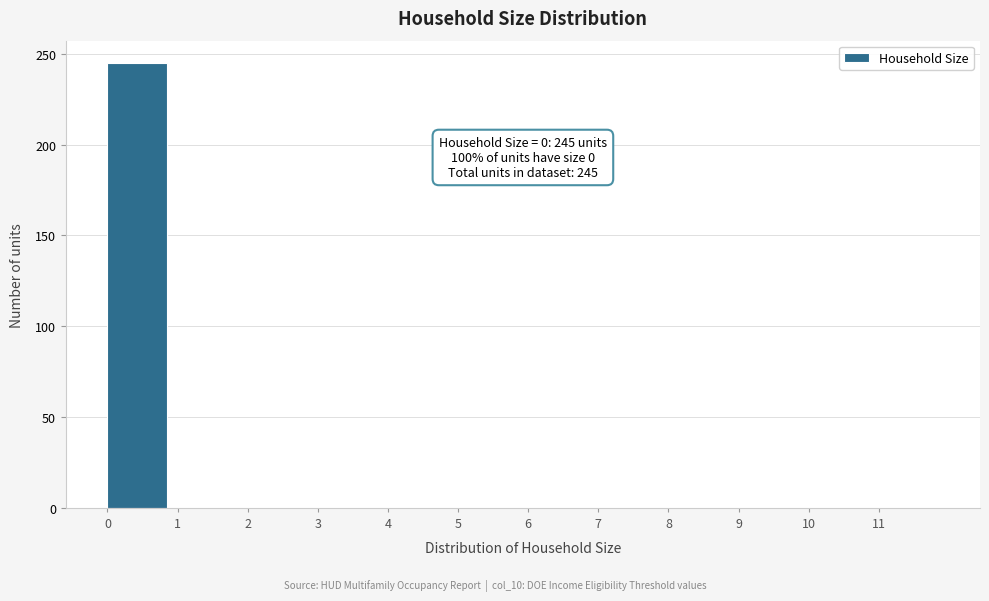

Over which range of the x-axis is the bar tallest?

0 to 1